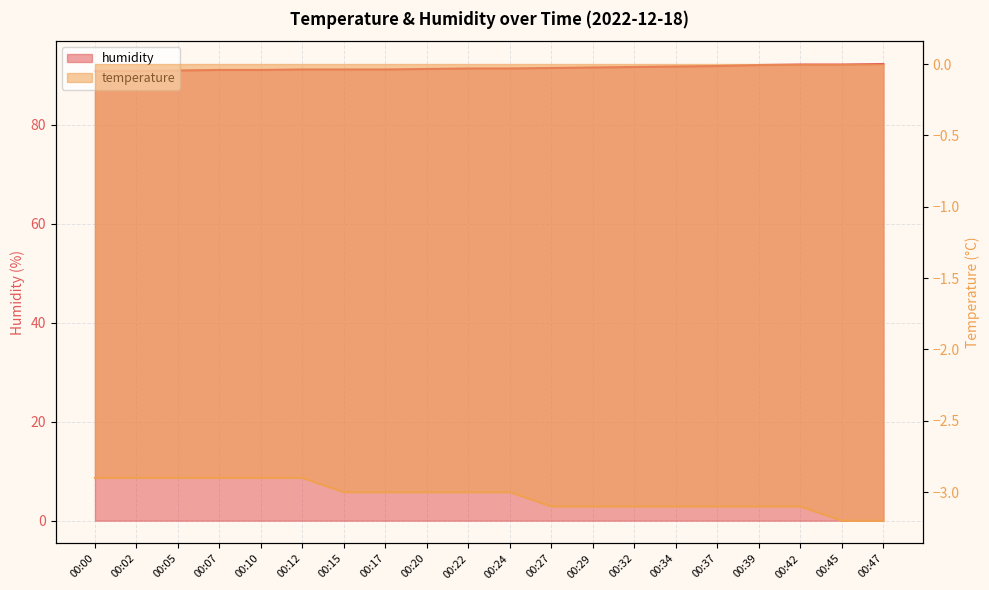

Between 00:05 and 00:20, which is larger?

00:20